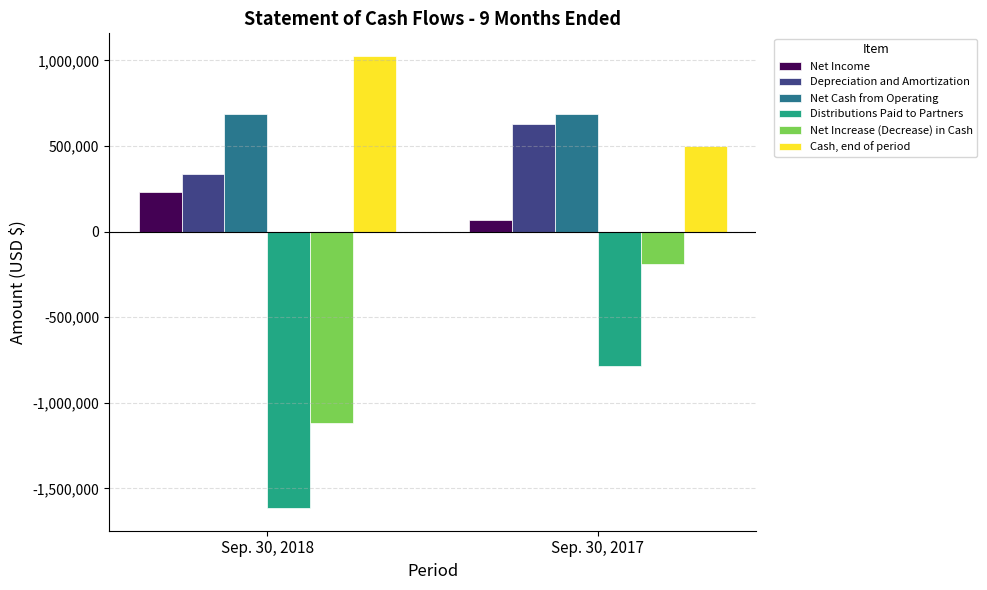

Which series has the largest range (max minus min)?

Net Increase (Decrease) in Cash